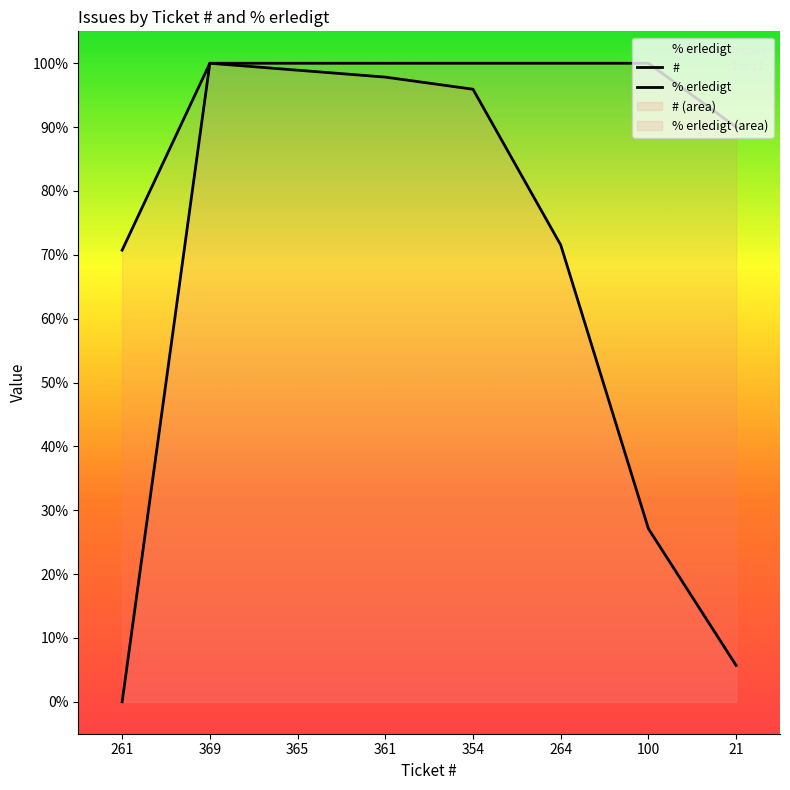

What is the value of the # point at the 7th from the left?

27.1